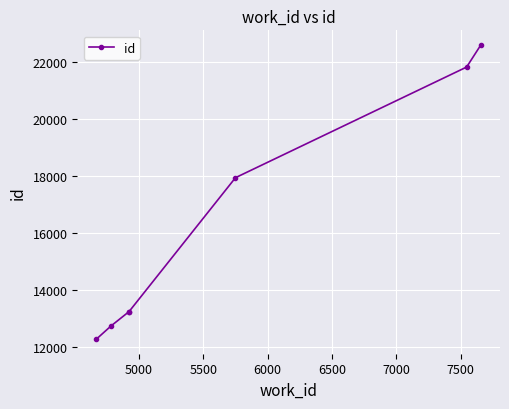

What is the minimum value shown in the chart?

12287